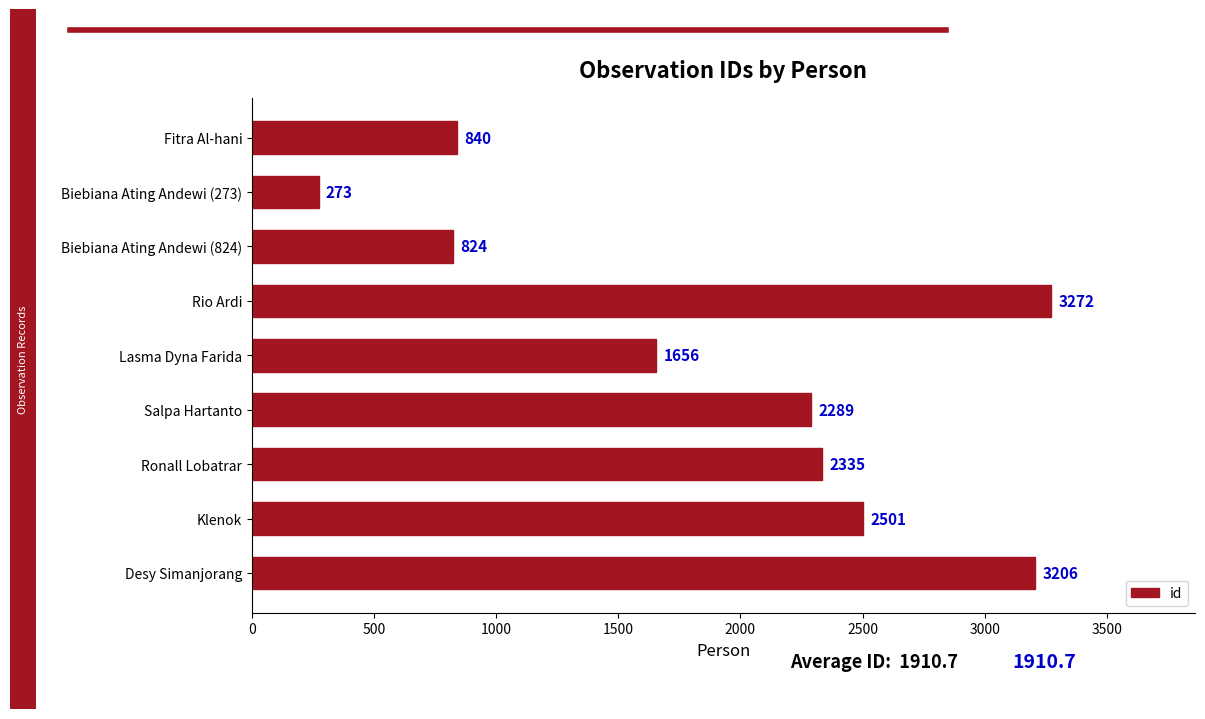

Reading top to bottom, list all the values displayed in this chart.

840	273	824	3272	1656	2289	2335	2501	3206